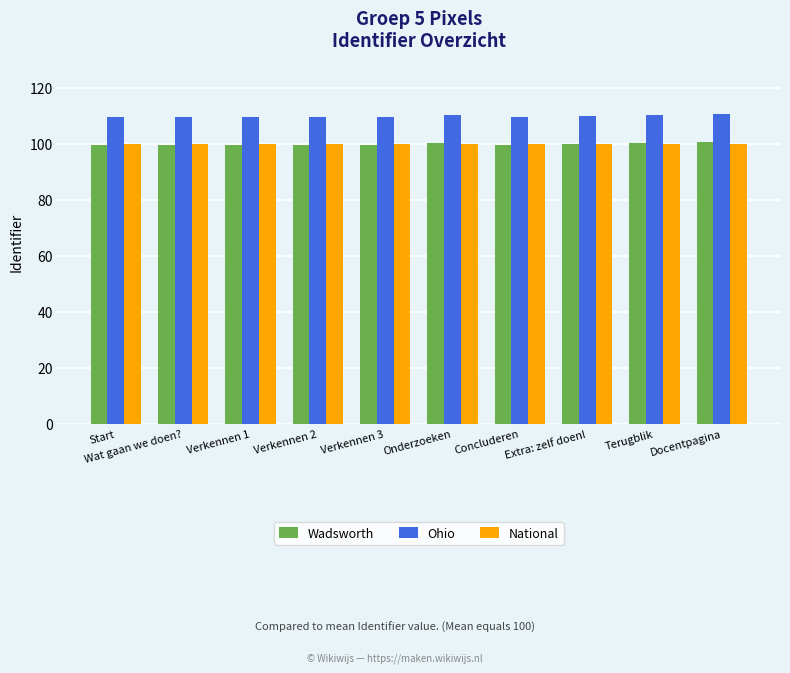

How many bars are there in each group?

3